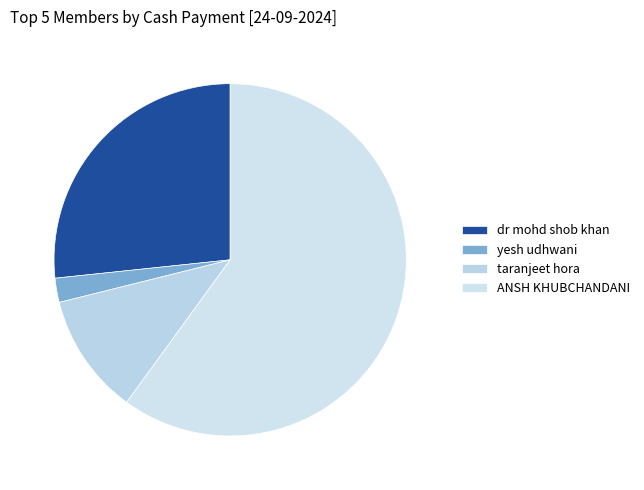

Is there a majority slice in this chart?

Yes